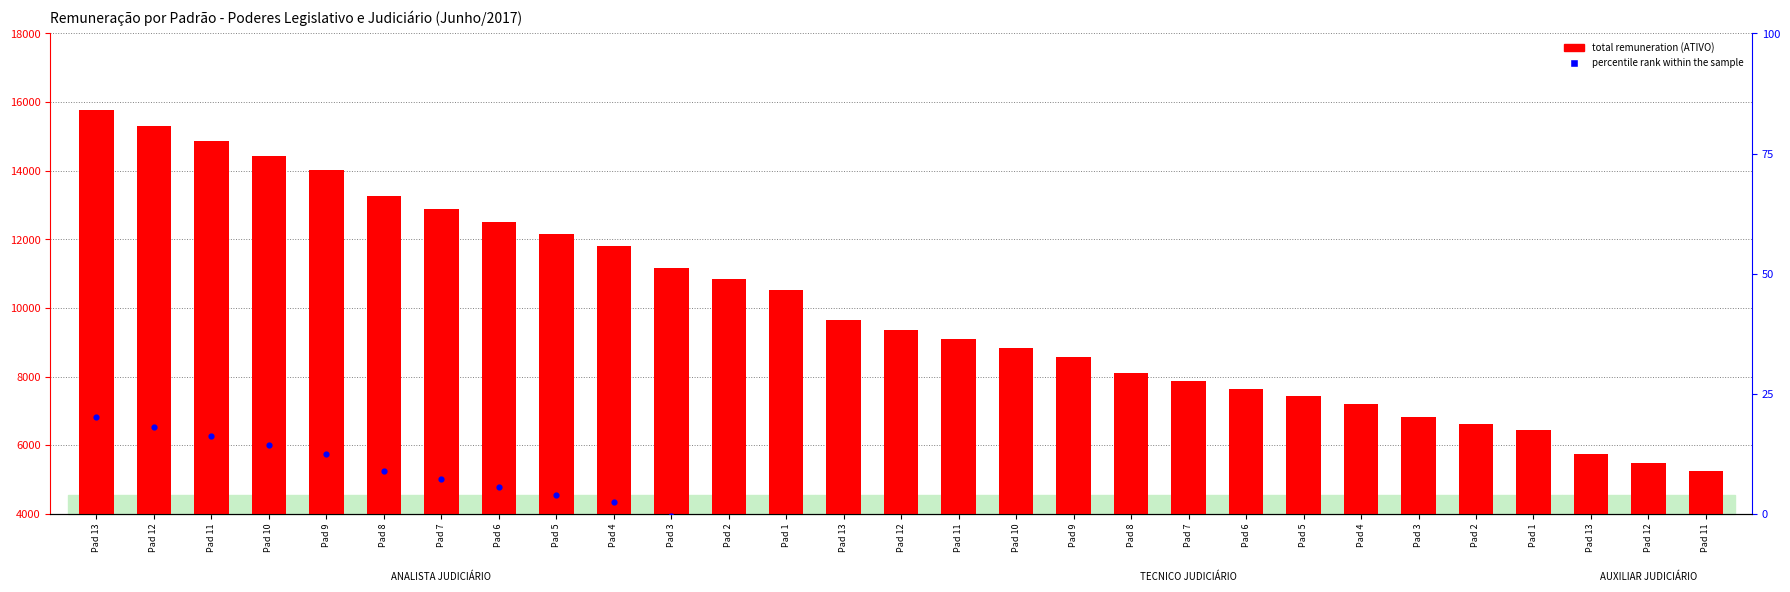

Which series contains the highest Y value?

total remuneration